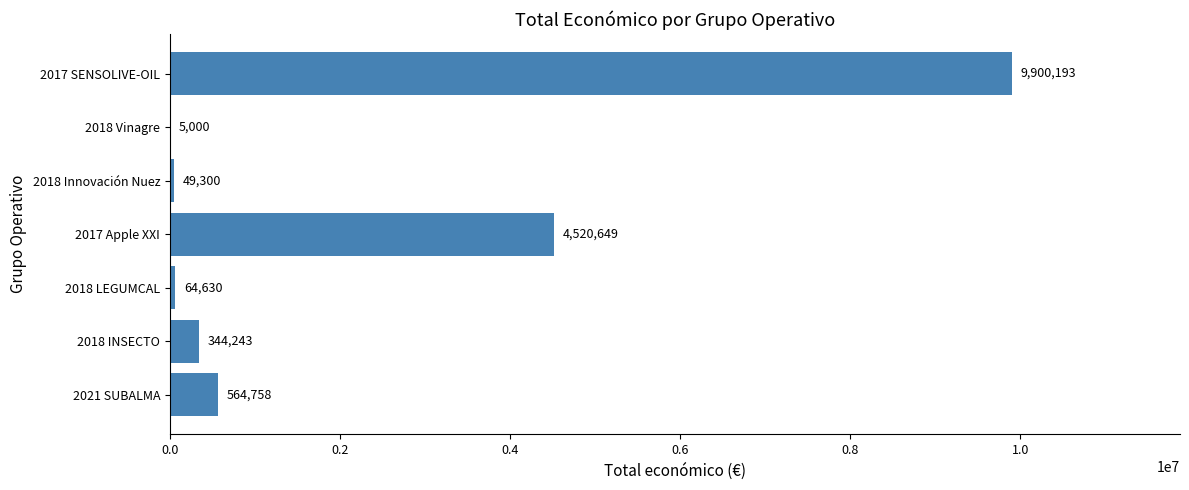

What is the maximum value shown in the chart?

9900193